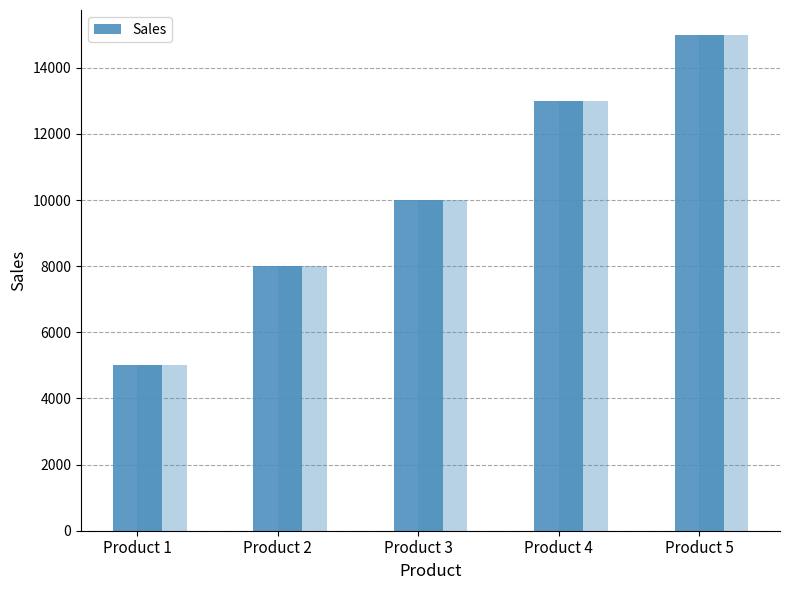

What is the value of the 1st bar from the left?

5000